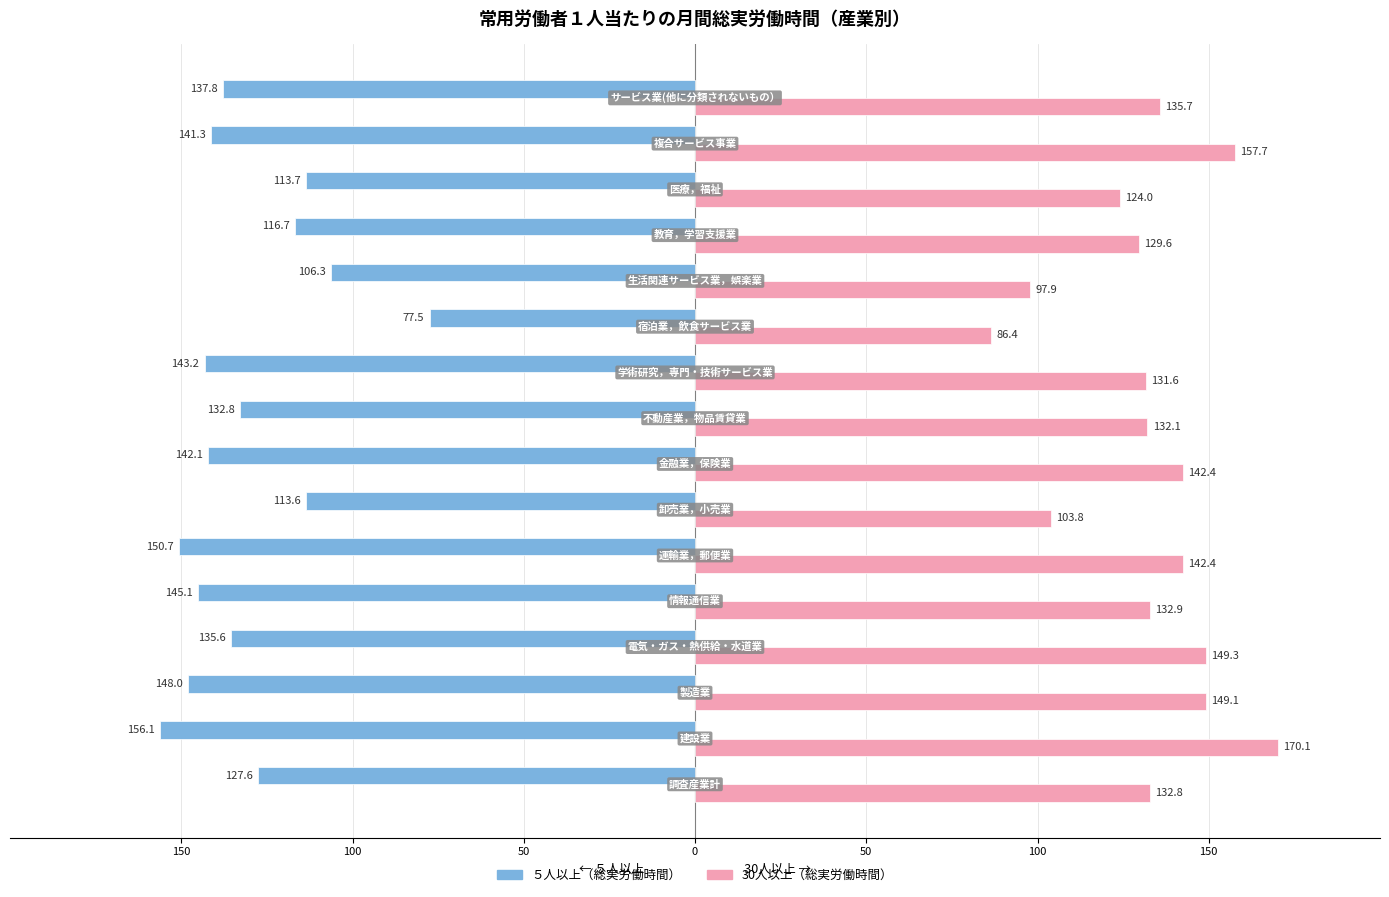

What are all the series names shown in the legend?

５人以上（総実労働時間）, 30人以上（総実労働時間）